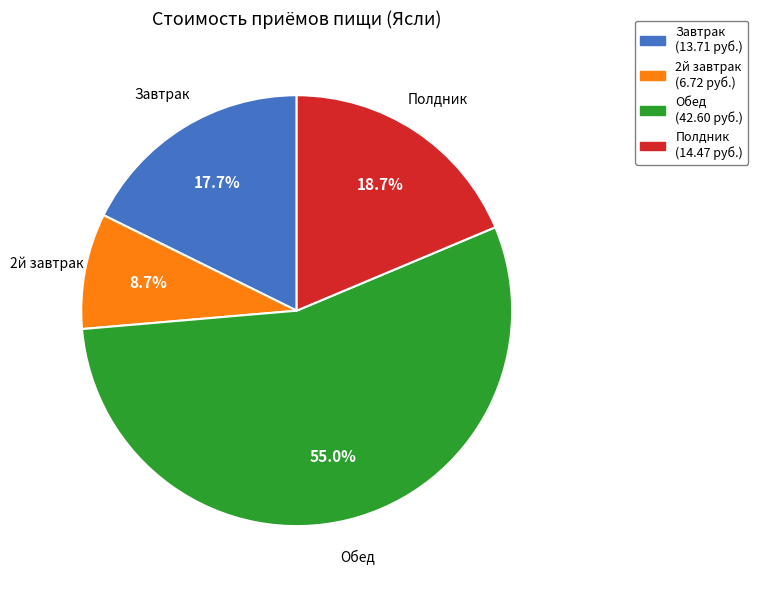

Is it true that Завтрак is 27% of the pie?

False